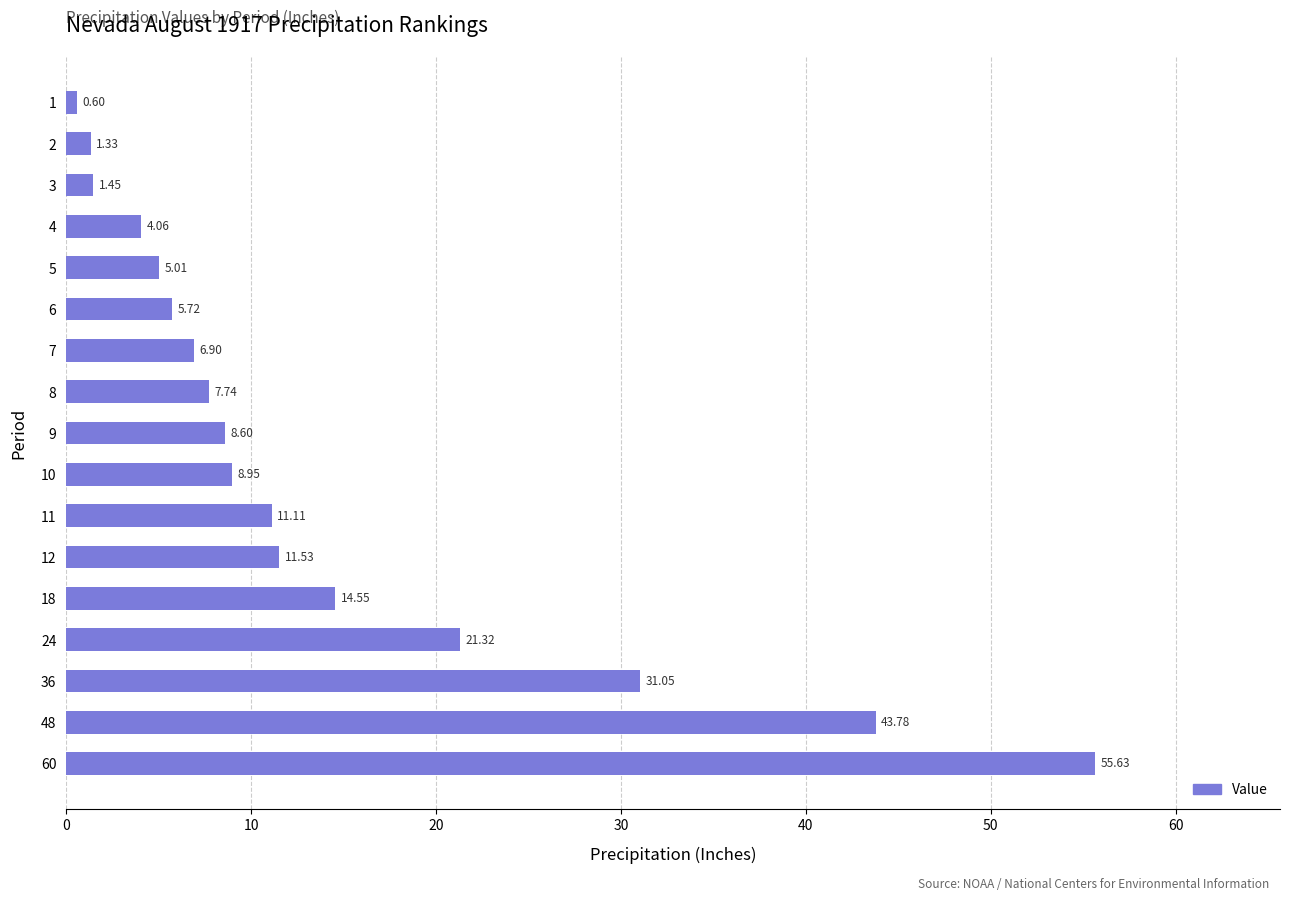

Between 60 and 36, which is larger?

60